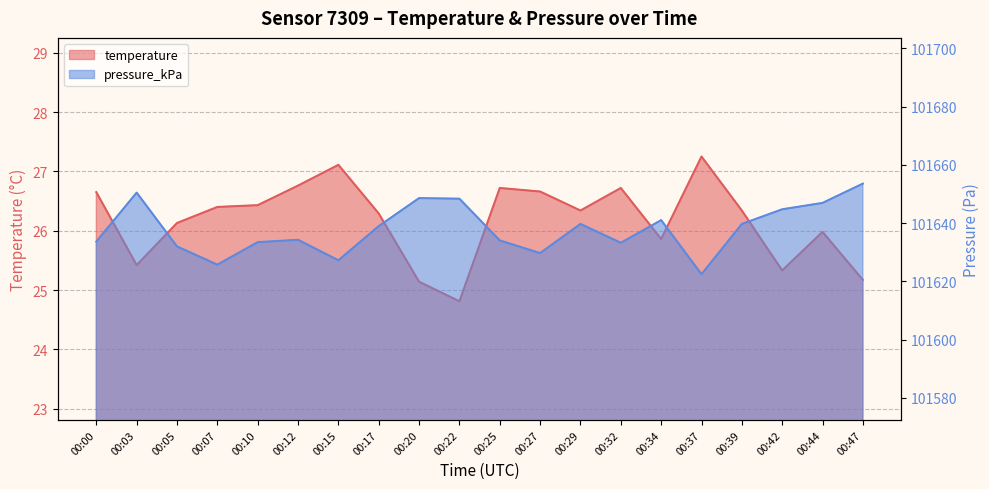

The value of temperature at 00:17 is 26.3. True or false?

True